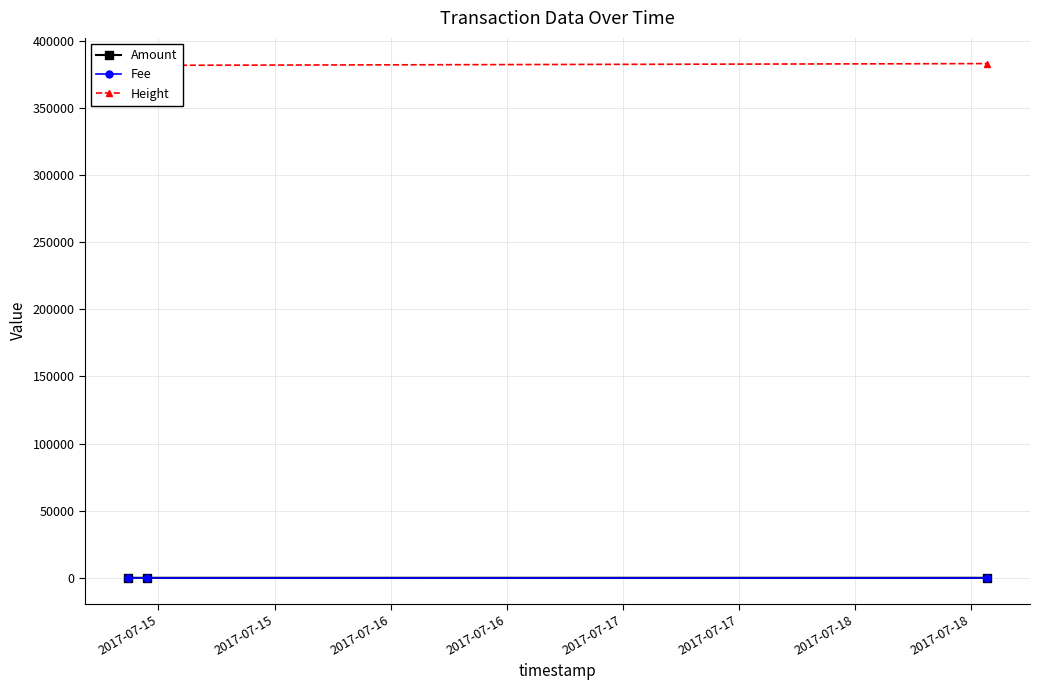

The value of Fee at 2017-07-15 is 1. True or false?

True